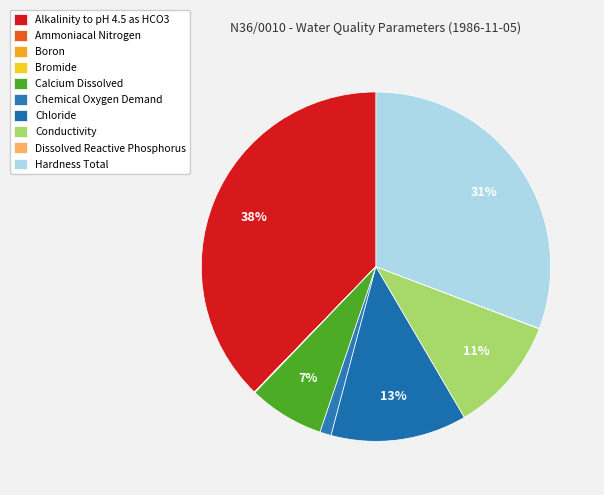

Which category has the smallest portion of the pie?

Boron